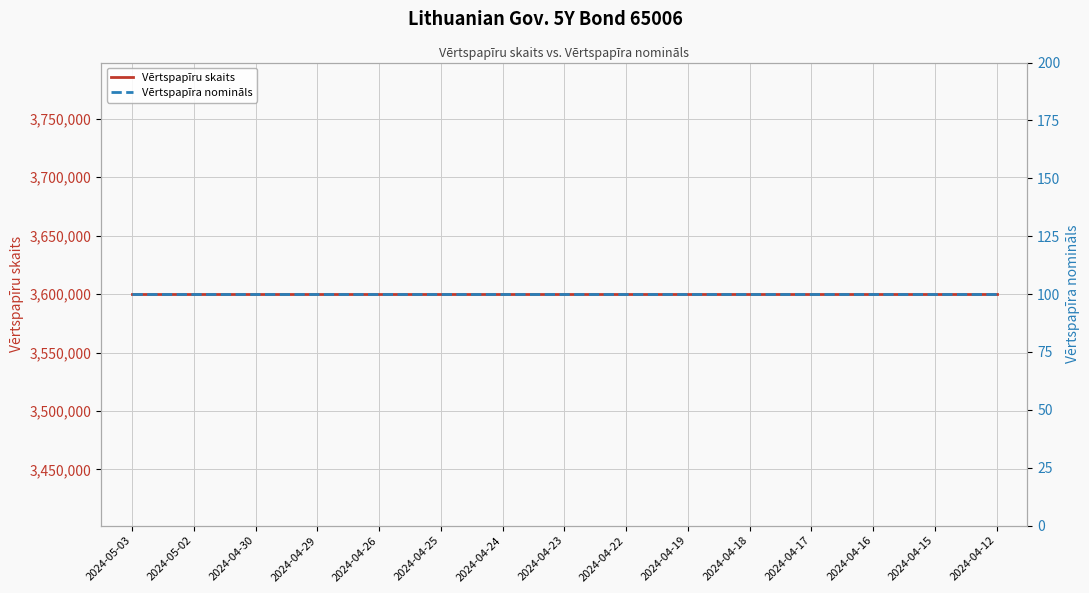

What is the label of the 6th point from the left?

2024-04-25